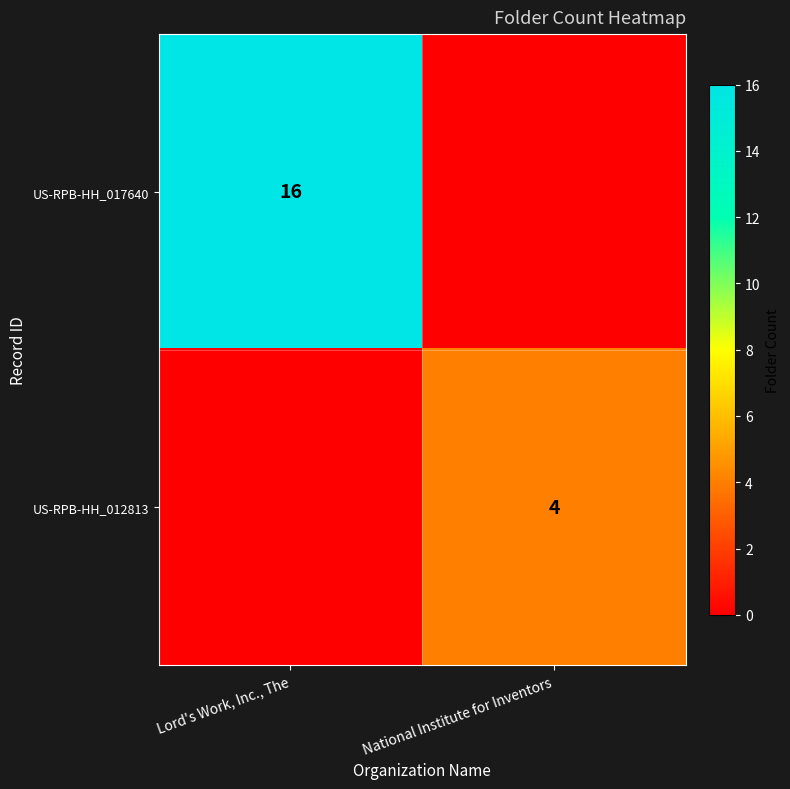

At how many categories does at least one series exceed 14?

1